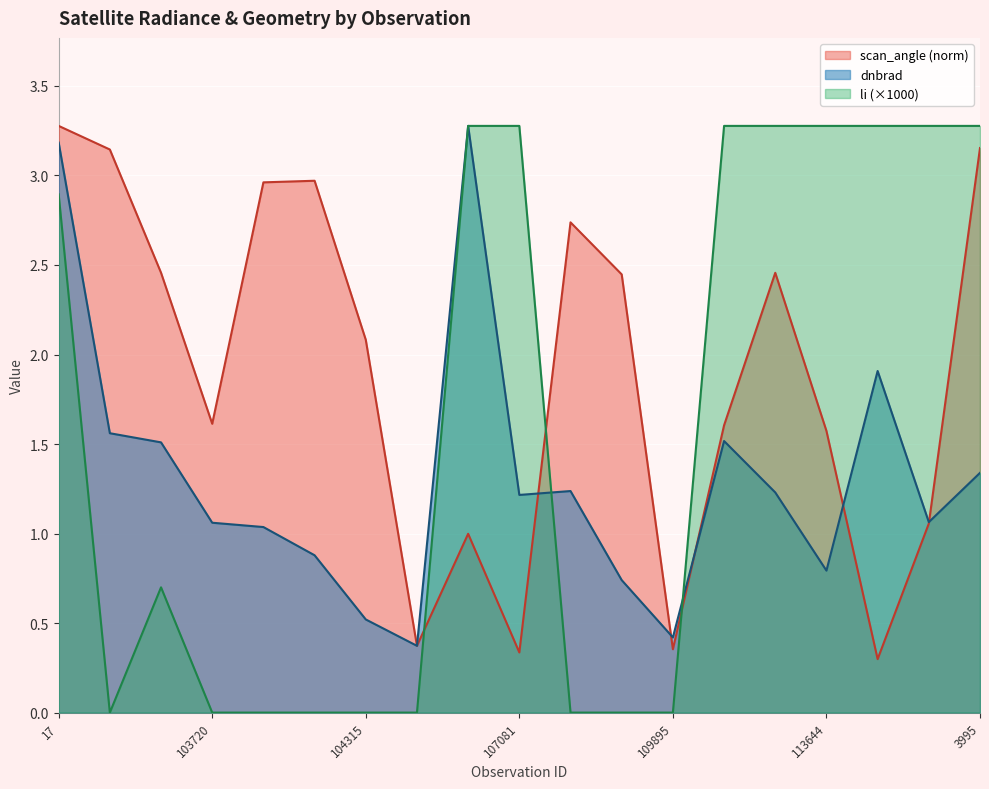

How many lines are shown in the chart?

3